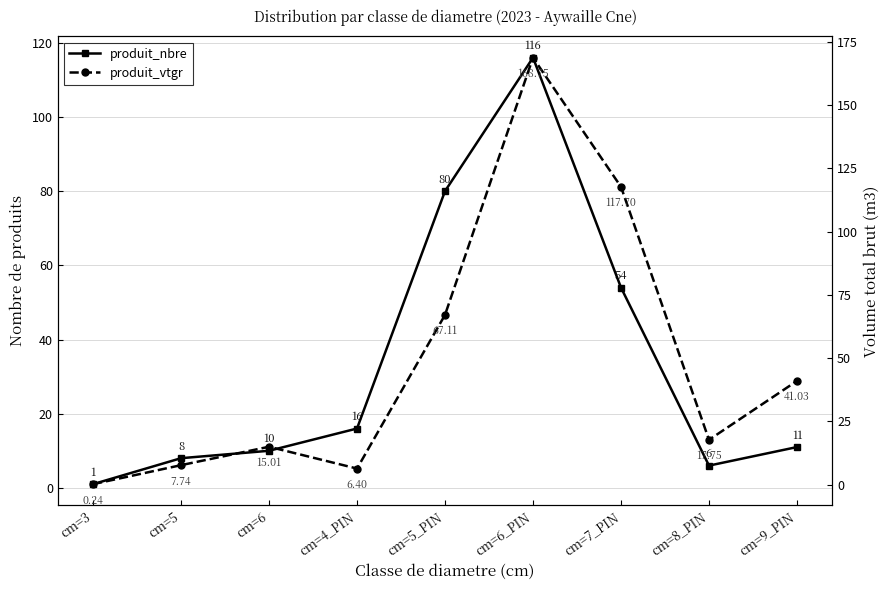

Rank the series by their average value, from highest to lowest.

produit_vtgr, produit_nbre